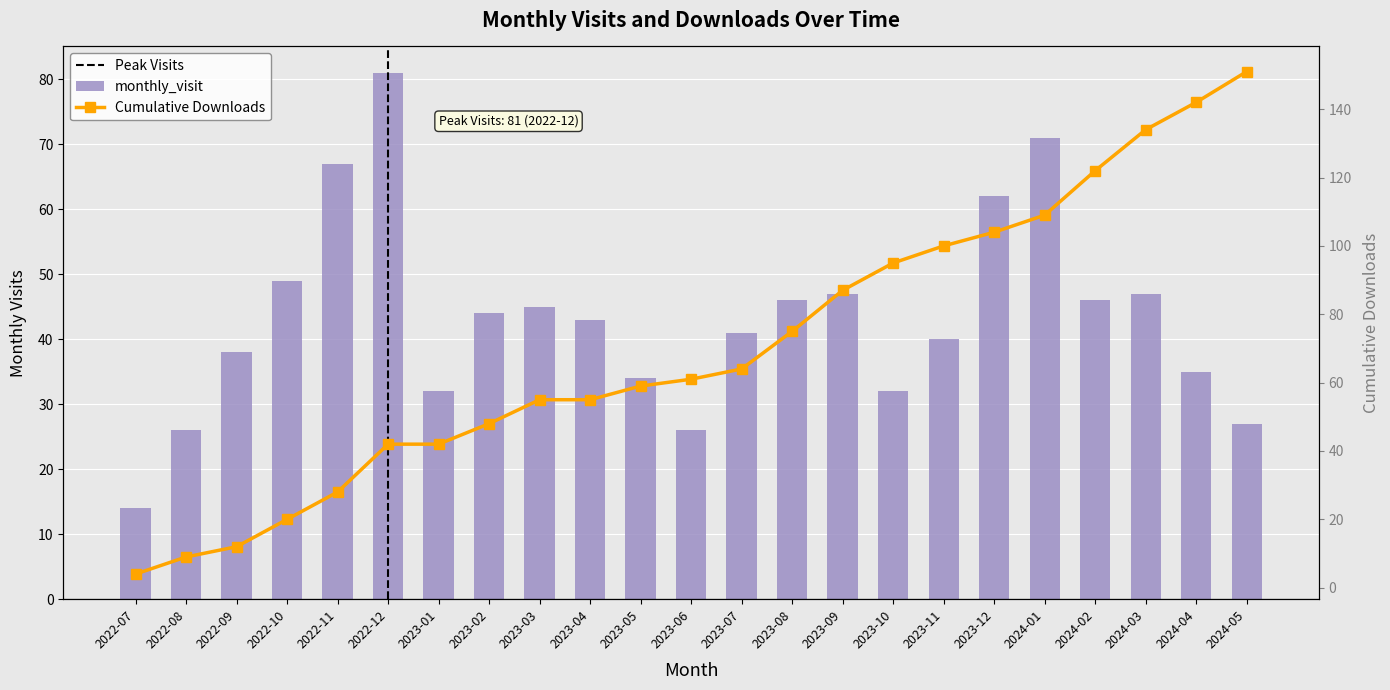

What is the difference between the values at 2023-07 and 2023-09?

6